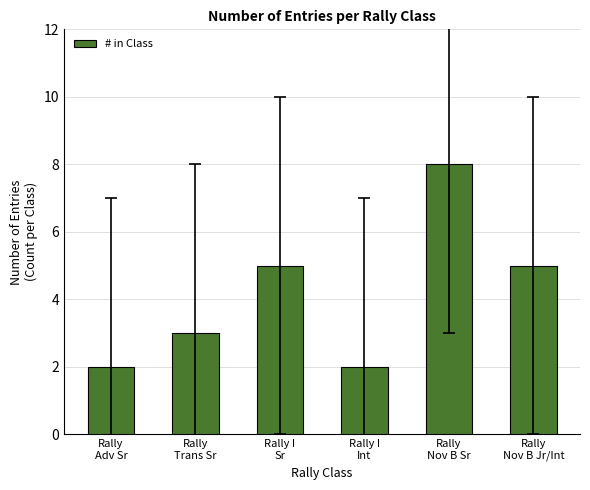

How many values are between 2 and 5?

5